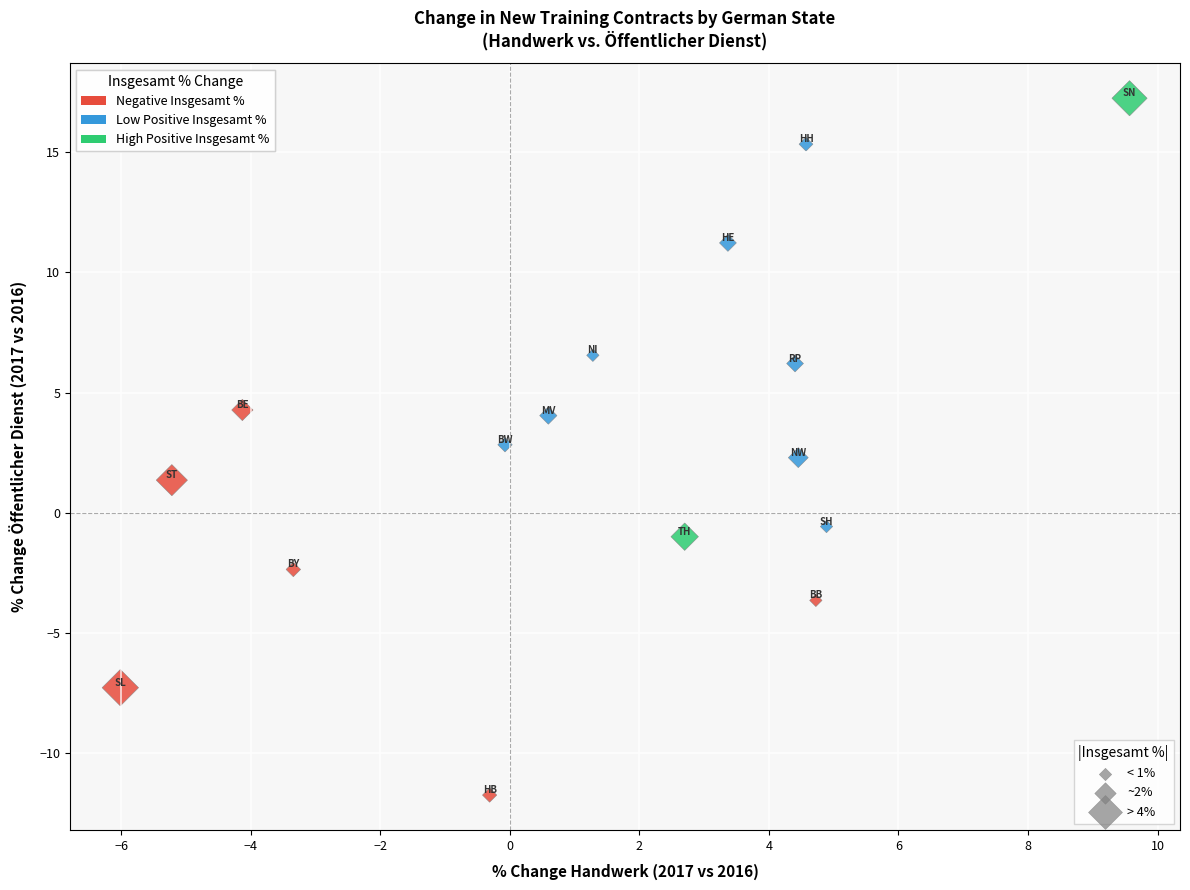

What is the range of Y values (max minus min)?

29.0